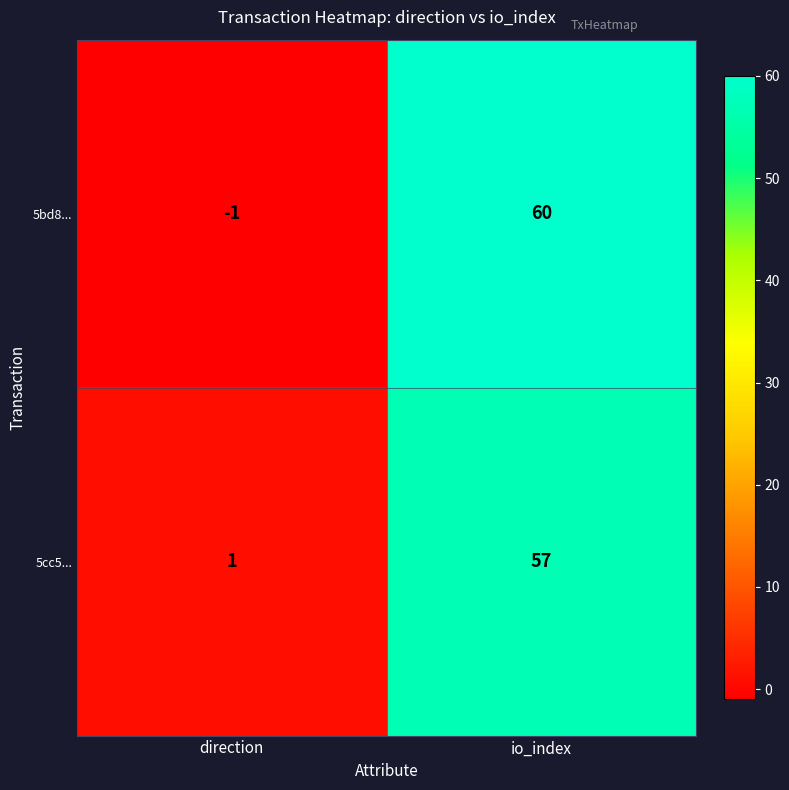

Where is 5bd8... nearest to the value 29?

direction